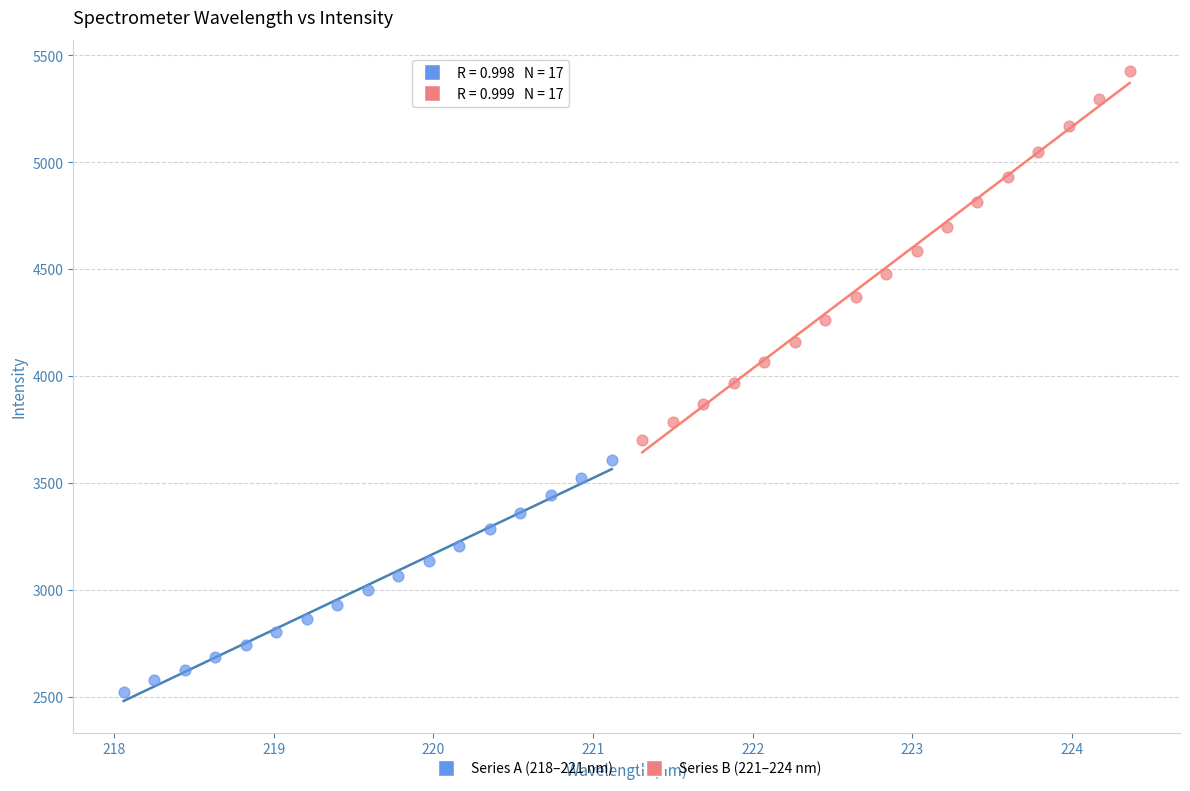

Which series reaches the minimum Y coordinate?

Series A (218–221 nm)